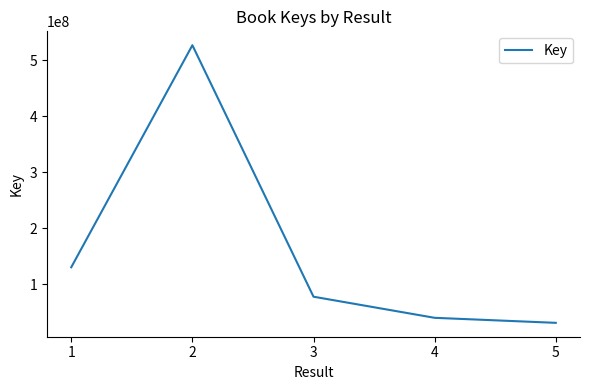

Reading left to right, transcribe all the data shown in this chart.

1=130064022	2=527294493	3=77395806	4=39627594	5=30641801